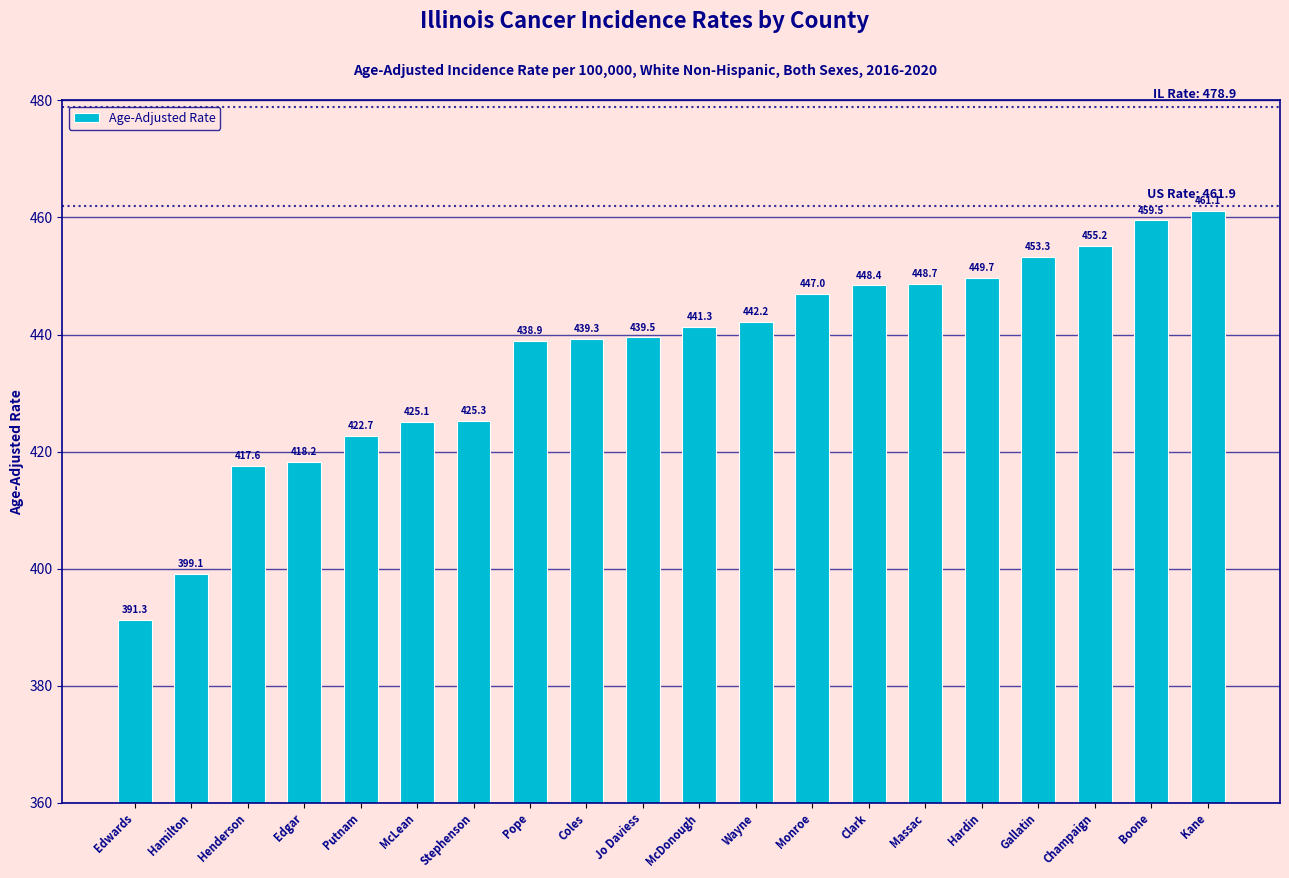

Rank the categories by value from lowest to highest.

Edwards, Hamilton, Henderson, Edgar, Putnam, McLean, Stephenson, Pope, Coles, Jo Daviess, McDonough, Wayne, Monroe, Clark, Massac, Hardin, Gallatin, Champaign, Boone, Kane